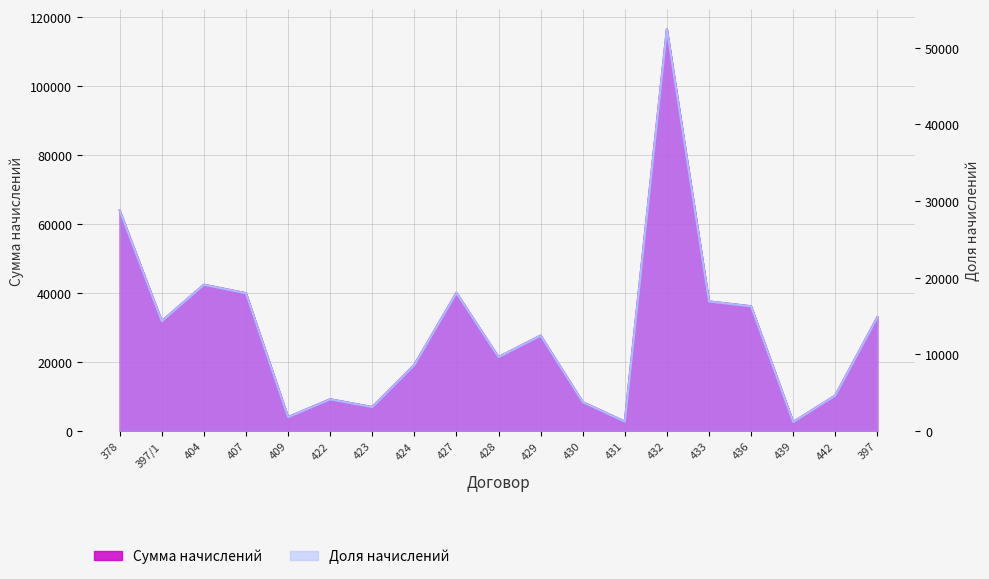

How many lines are shown in the chart?

1